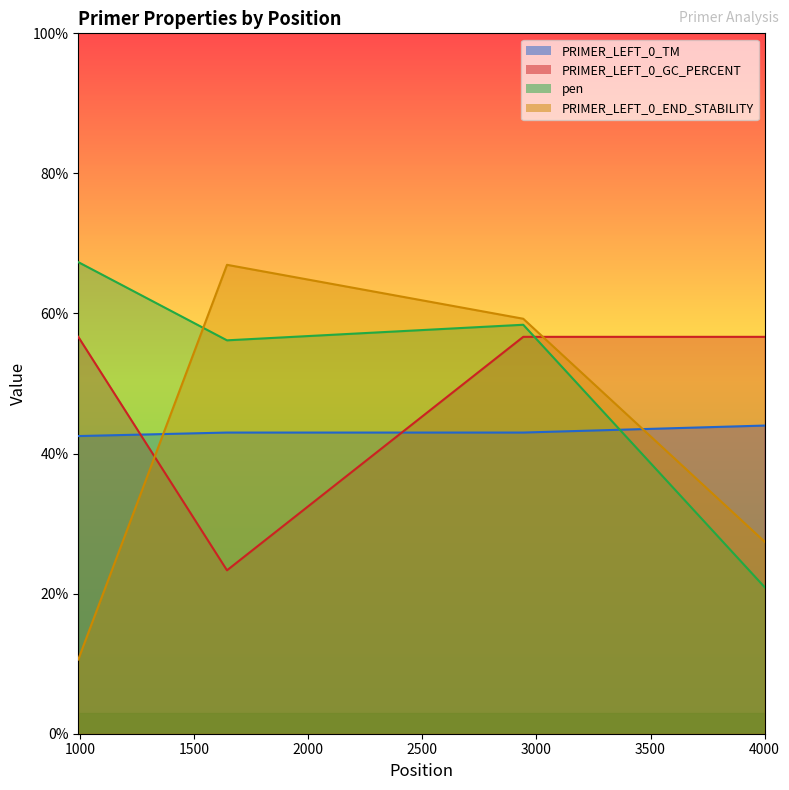

Reading left to right, what are all the values shown in this chart?

PRIMER_LEFT_0_TM: 42.5	43.0	43.0	44.0
PRIMER_LEFT_0_GC_PERCENT: 56.7	23.3	56.7	56.7
pen: 67.3	56.2	58.4	20.9
PRIMER_LEFT_0_END_STABILITY: 10.6	67.0	59.2	27.4